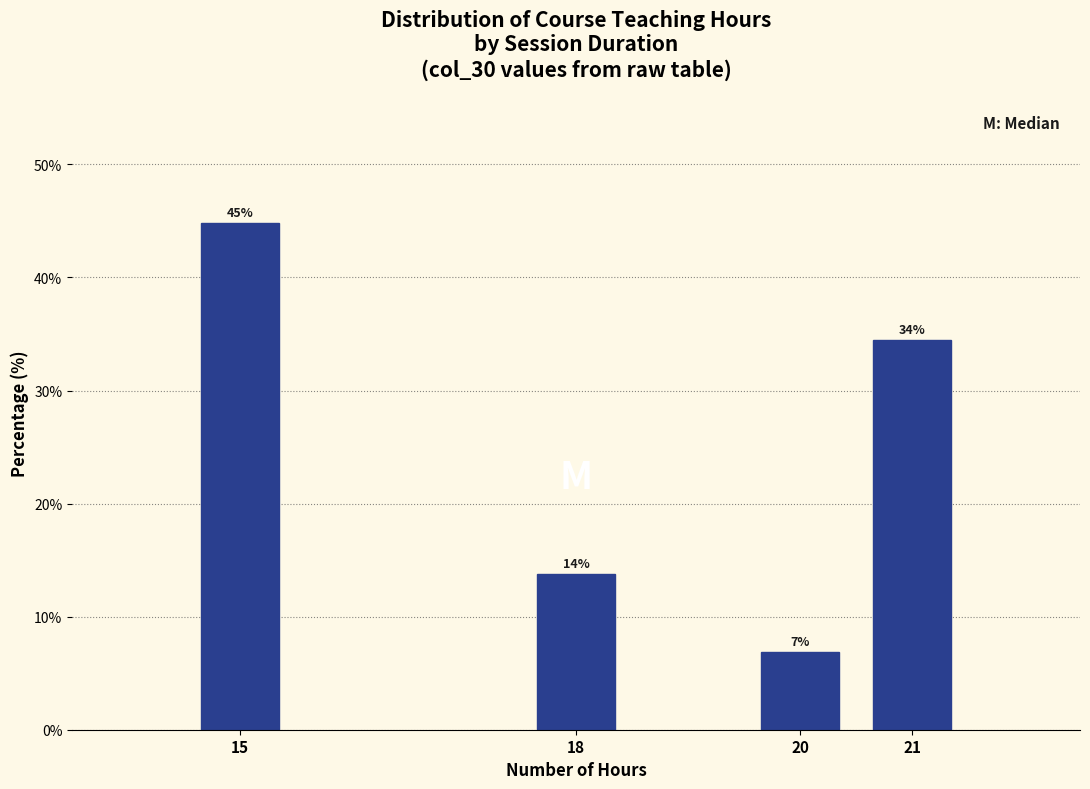

Are the bars horizontal?

No